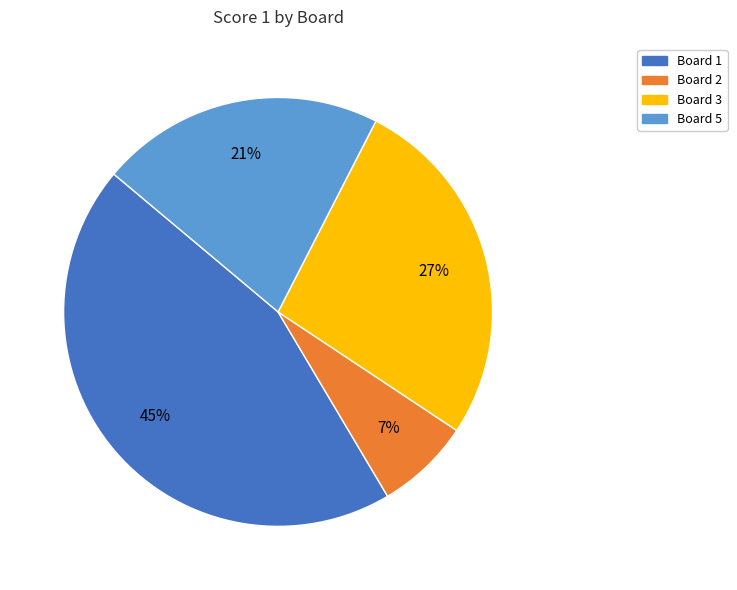

To the nearest percent, what percentage of the pie is Board 3?

27%